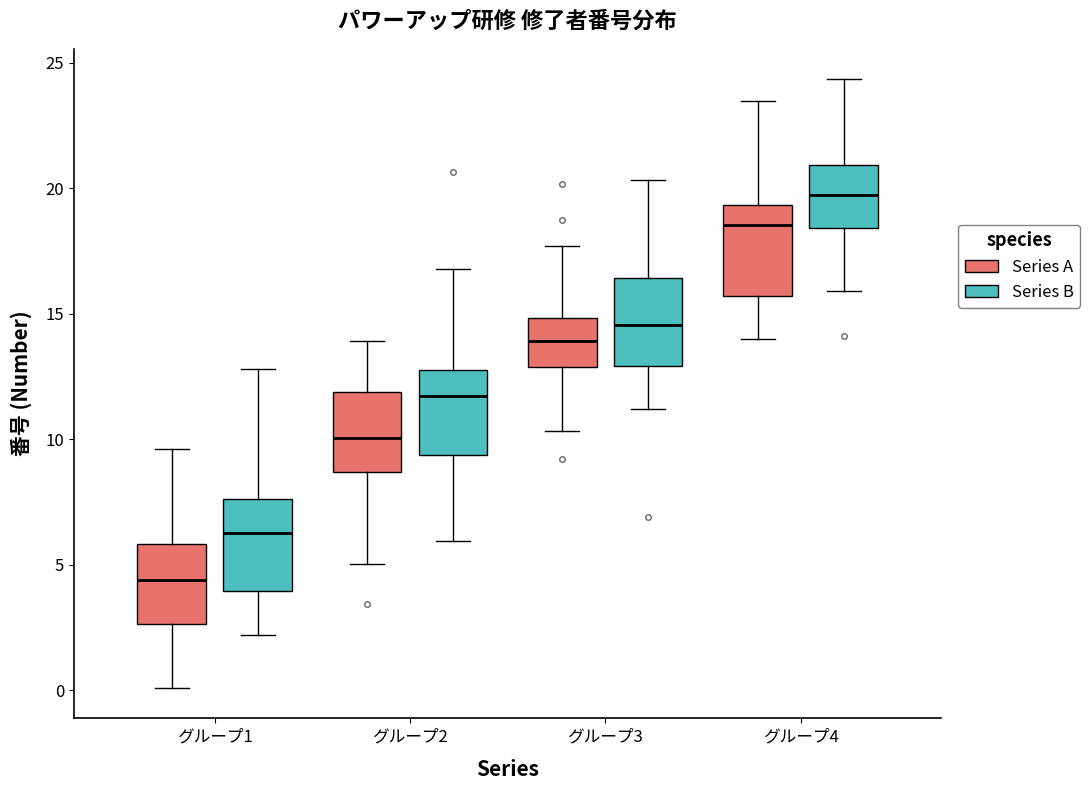

Reading left to right, transcribe this box plot: for each box, give where its median line is, the range the box spans, and where its two whiskers end, as read against the y-axis. The values are not printed on the chart, so give them approximately, as read against the axis.

グループ1 (Series A): median 4.5, box 2.5 to 6.0, whiskers 0.0 to 9.5
グループ1 (Series B): median 6.5, box 4.0 to 7.5, whiskers 2.0 to 13.0
グループ2 (Series A): median 10.0, box 8.5 to 12.0, whiskers 5.0 to 14.0
グループ2 (Series B): median 11.5, box 9.5 to 13.0, whiskers 6.0 to 17.0
グループ3 (Series A): median 14.0, box 13.0 to 15.0, whiskers 10.5 to 17.5
グループ3 (Series B): median 14.5, box 13.0 to 16.5, whiskers 11.0 to 20.5
グループ4 (Series A): median 18.5, box 15.5 to 19.5, whiskers 14.0 to 23.5
グループ4 (Series B): median 19.5, box 18.5 to 21.0, whiskers 16.0 to 24.5